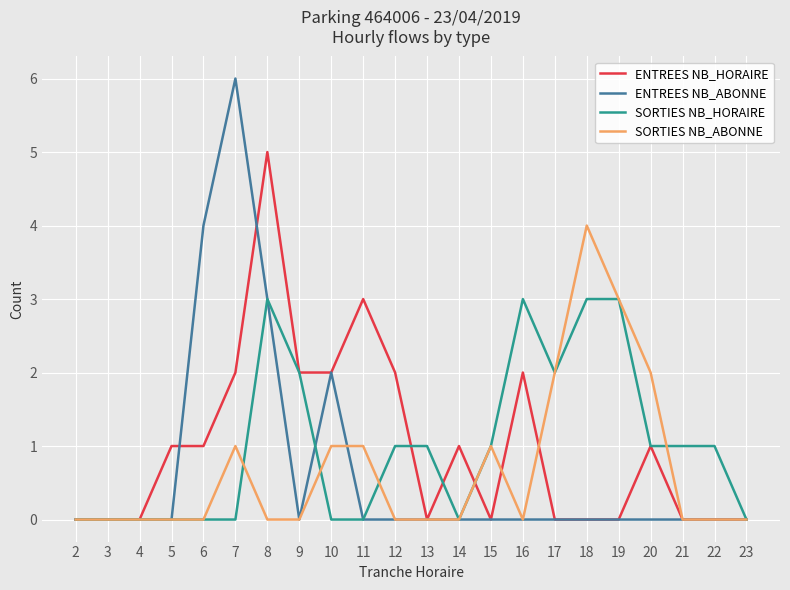

Which category has the highest value in the ENTREES NB_HORAIRE series?

8